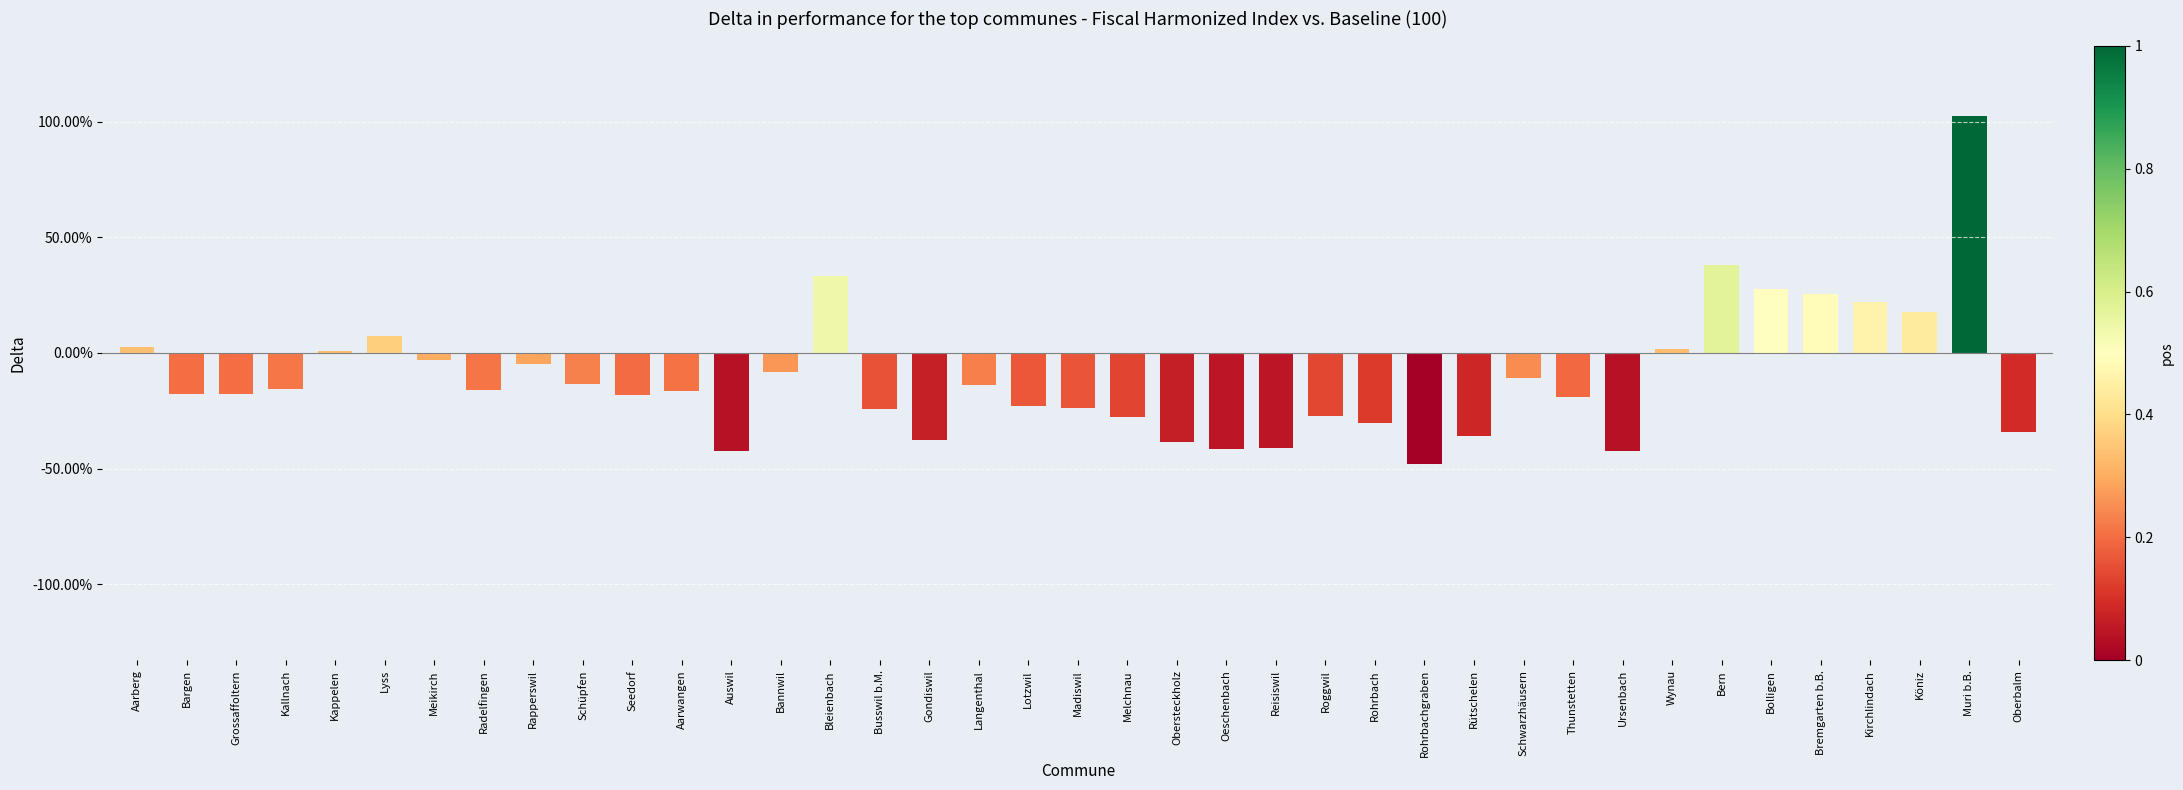

What is the sum of the values at Kallnach and Roggwil?

-42.6